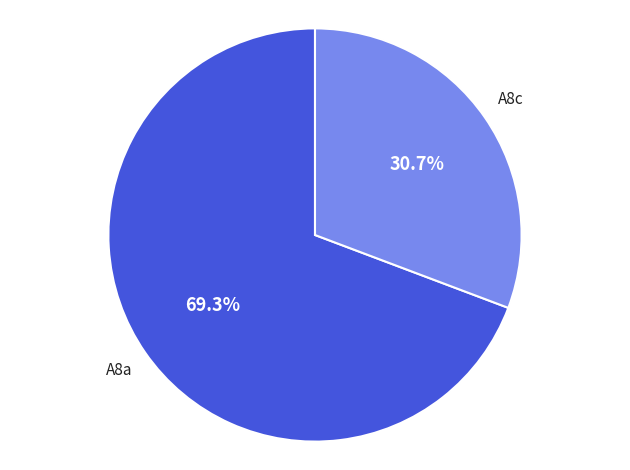

What percentage is the A8c slice, to the nearest percent?

31%